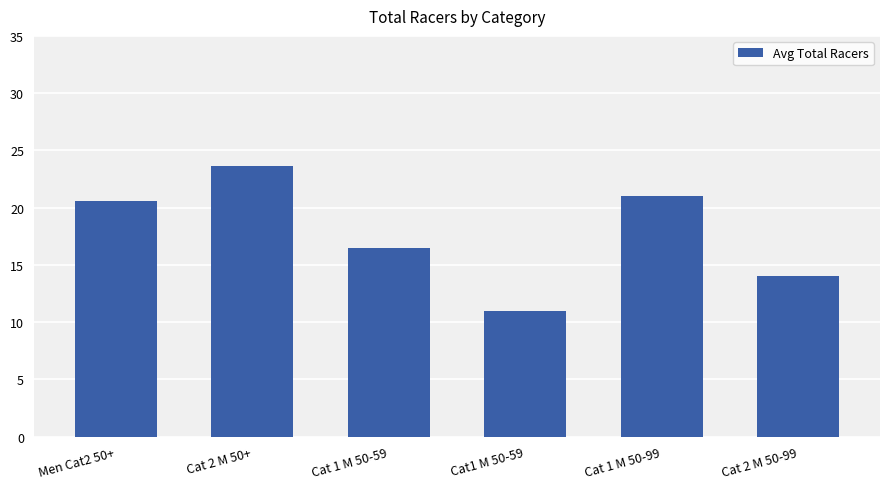

Between Cat1 M 50-59 and Cat 2 M 50+, which is larger?

Cat 2 M 50+